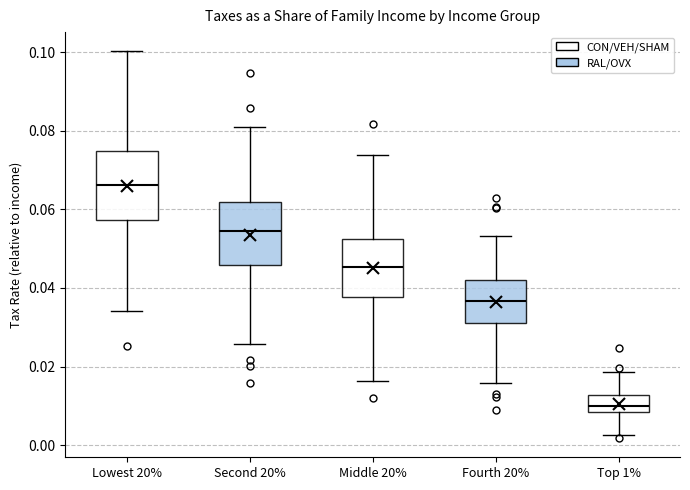

Where does the median line of the box for Second 20% sit on the y-axis? The values are not printed on the chart, so give them approximately, as read against the axis.

0.054